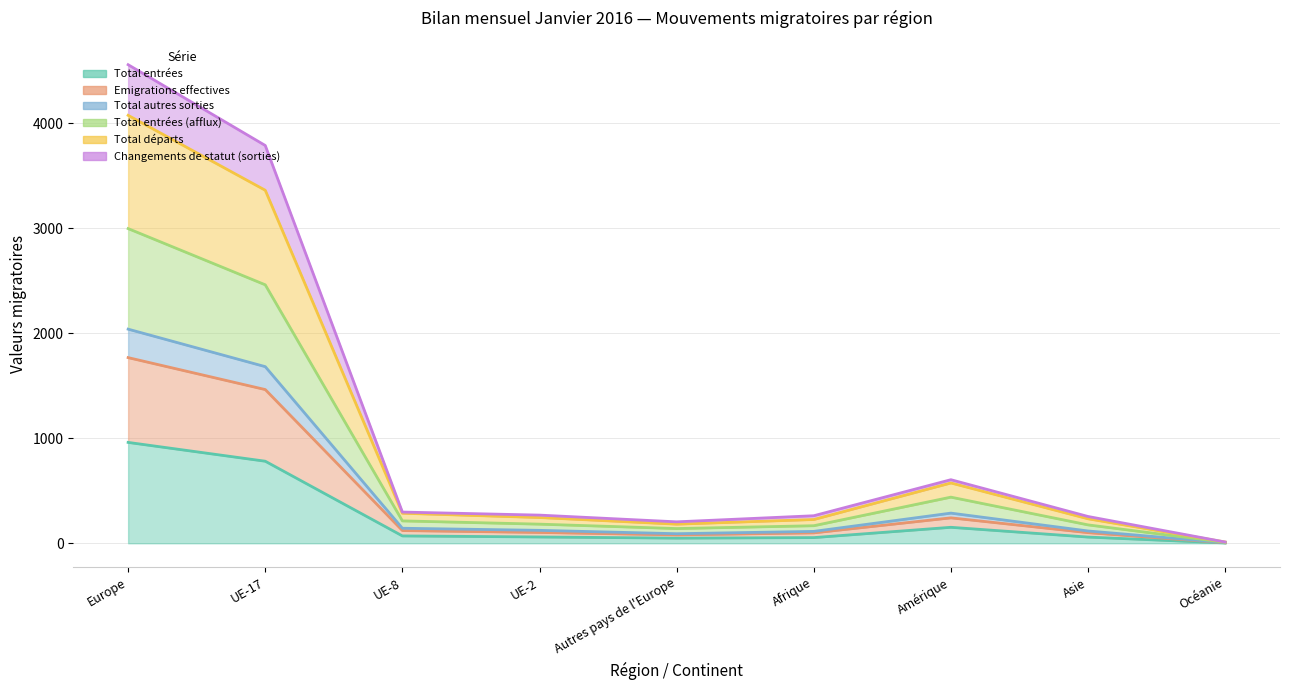

What position from the right is UE-8?

7